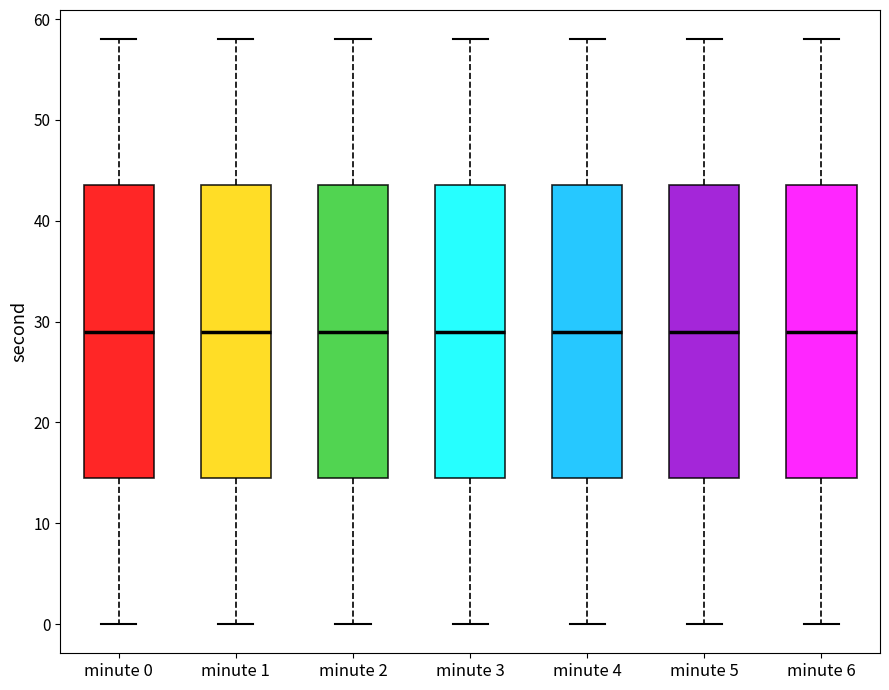

Reading left to right, transcribe this box plot: for each box, give where its median line is, the range the box spans, and where its two whiskers end, as read against the y-axis. The values are not printed on the chart, so give them approximately, as read against the axis.

minute 0: median 29, box 15 to 44, whiskers 0 to 58
minute 1: median 29, box 15 to 44, whiskers 0 to 58
minute 2: median 29, box 15 to 44, whiskers 0 to 58
minute 3: median 29, box 15 to 44, whiskers 0 to 58
minute 4: median 29, box 15 to 44, whiskers 0 to 58
minute 5: median 29, box 15 to 44, whiskers 0 to 58
minute 6: median 29, box 15 to 44, whiskers 0 to 58